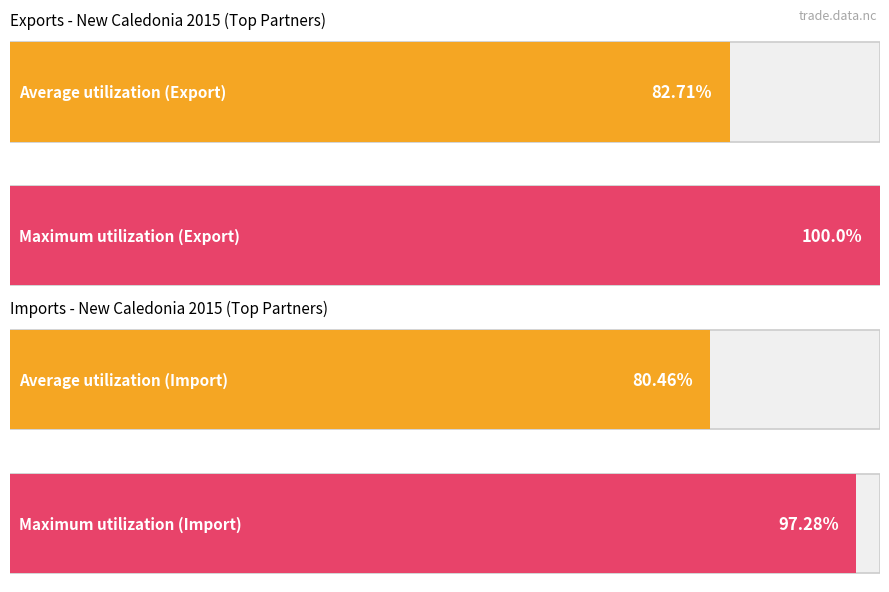

Are the bars grouped side by side (vs. stacked)?

Yes